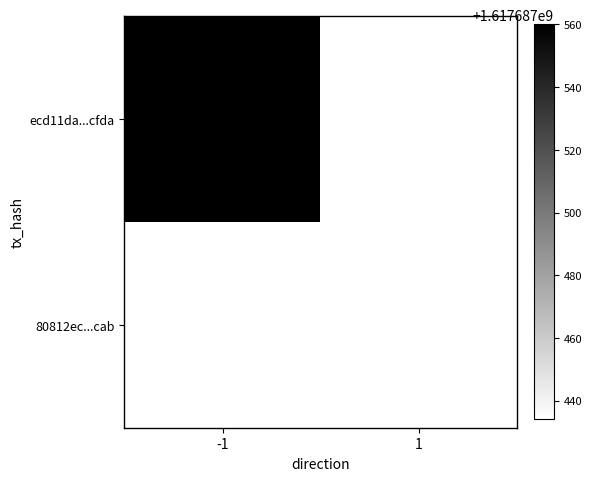

At how many categories does at least one series exceed 1410114878?

1